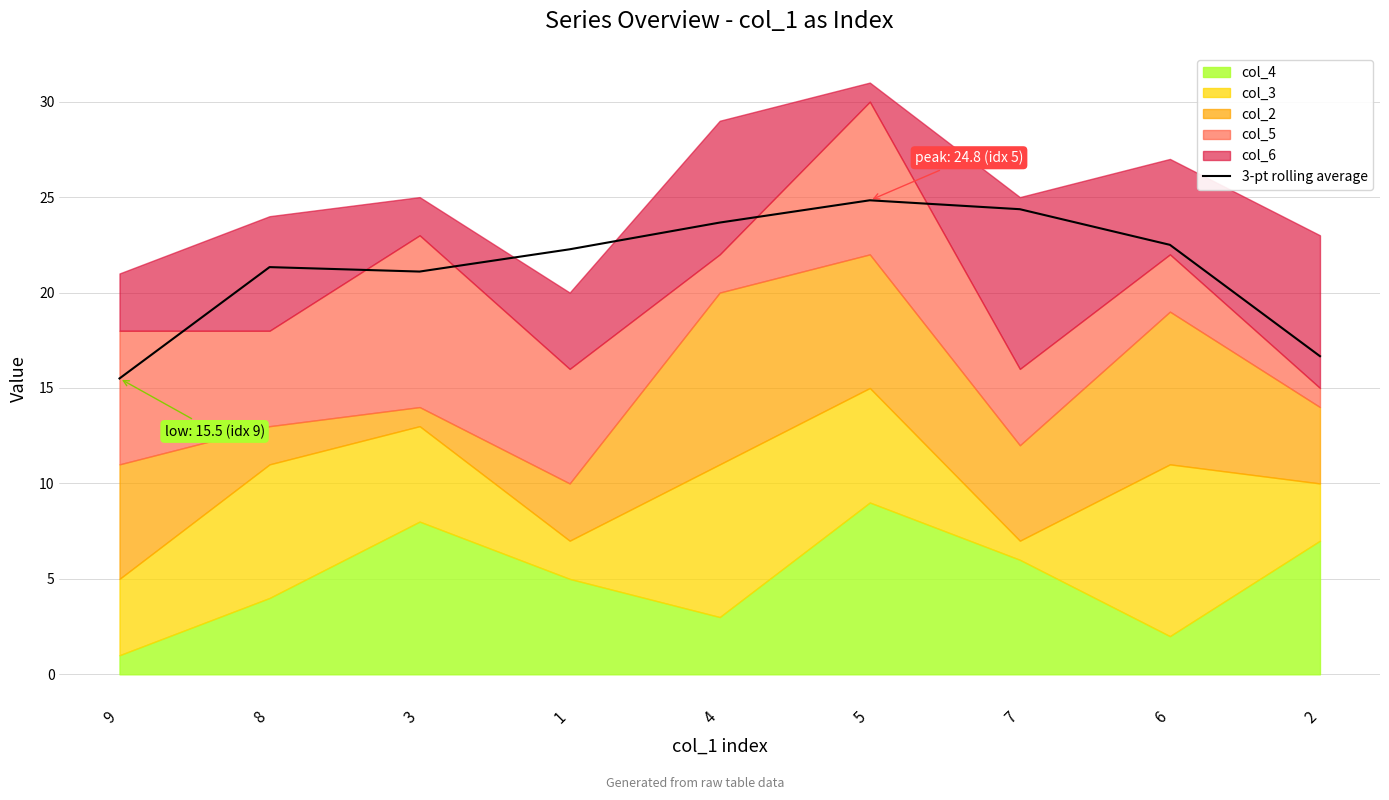

The value at 7 is 34.3. True or false?

False